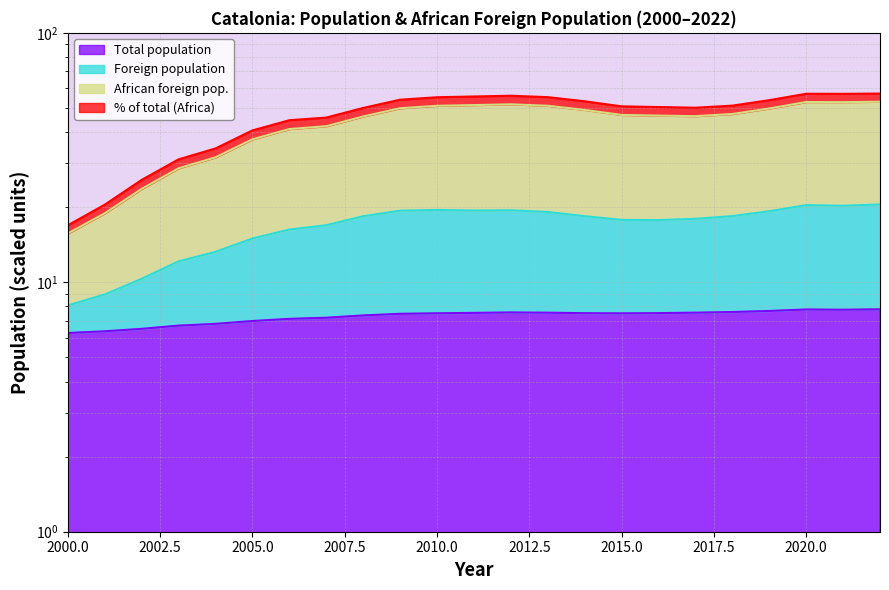

Where is African foreign pop. nearest to the value 37?

2010.0